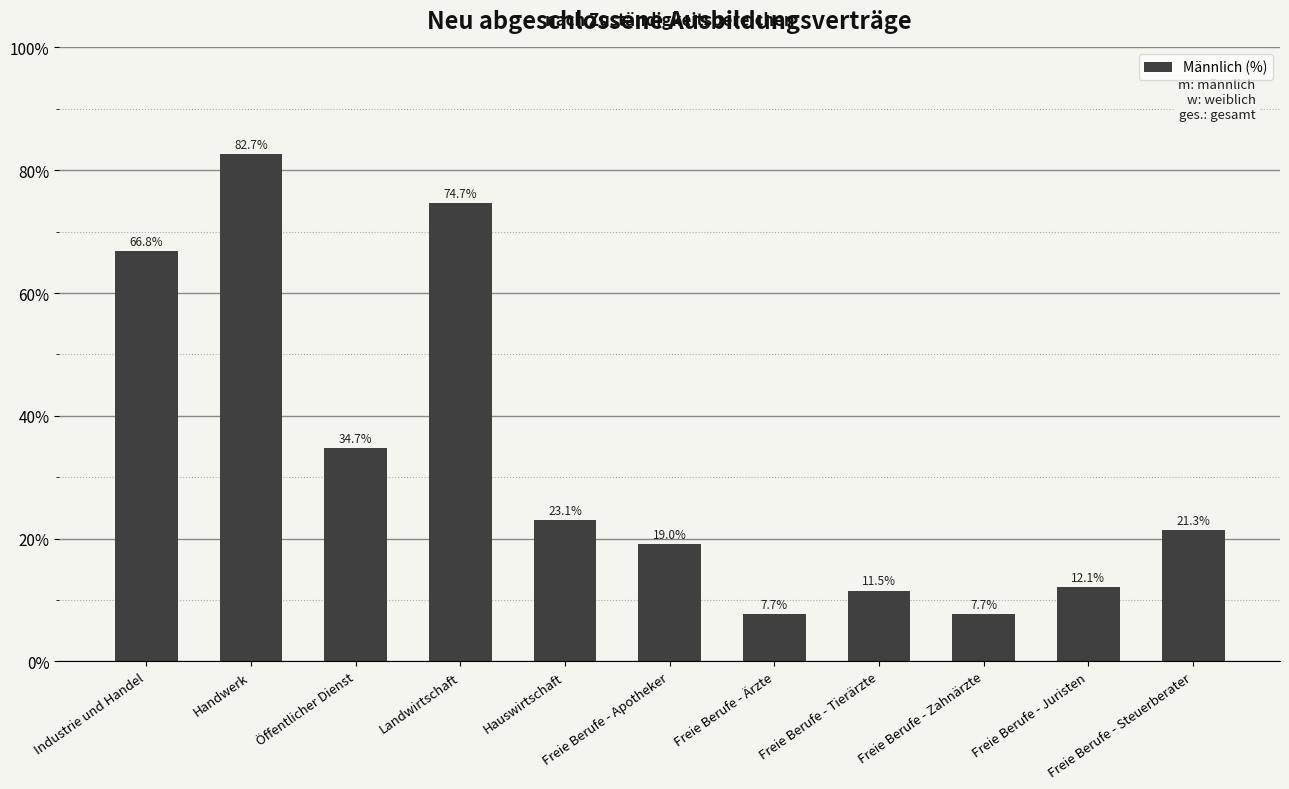

At which label is the value closest to 45?

Öffentlicher Dienst